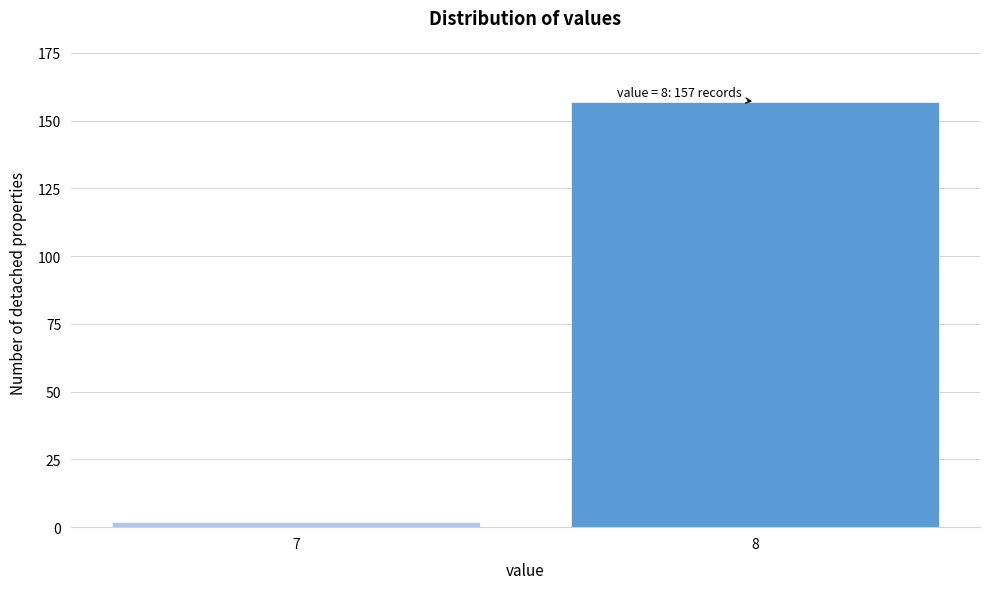

Reading right to left, transcribe all the data shown in this chart.

8=157	7=2